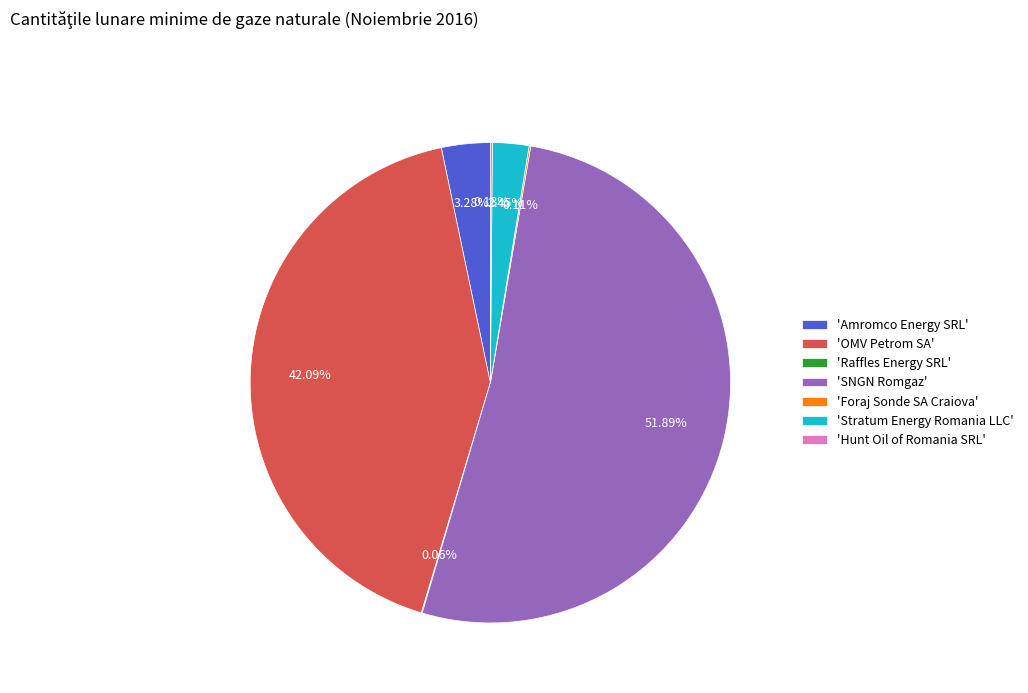

What is the largest slice in the pie chart?

'SNGN Romgaz'